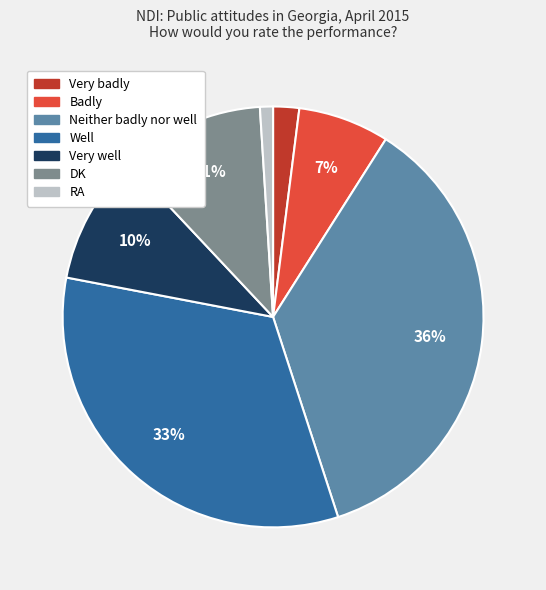

What is the largest slice in the pie chart?

Neither badly nor well